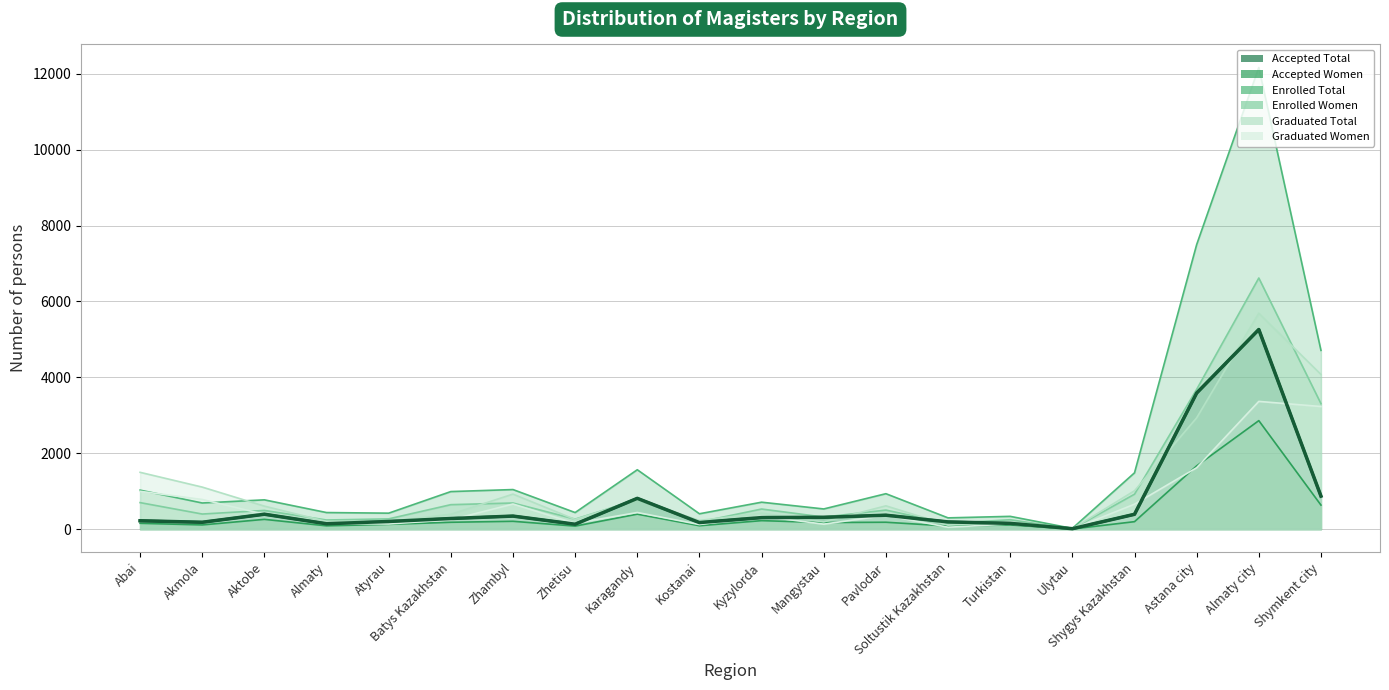

What is the sum of the Accepted Women values at Ulytau and Turkistan?

117